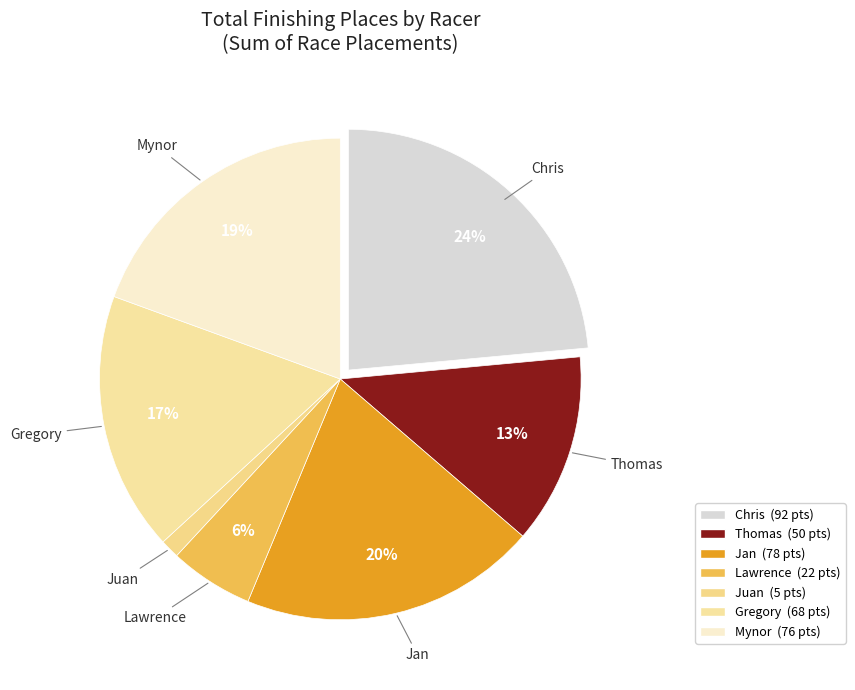

How many slices are in this pie chart?

7